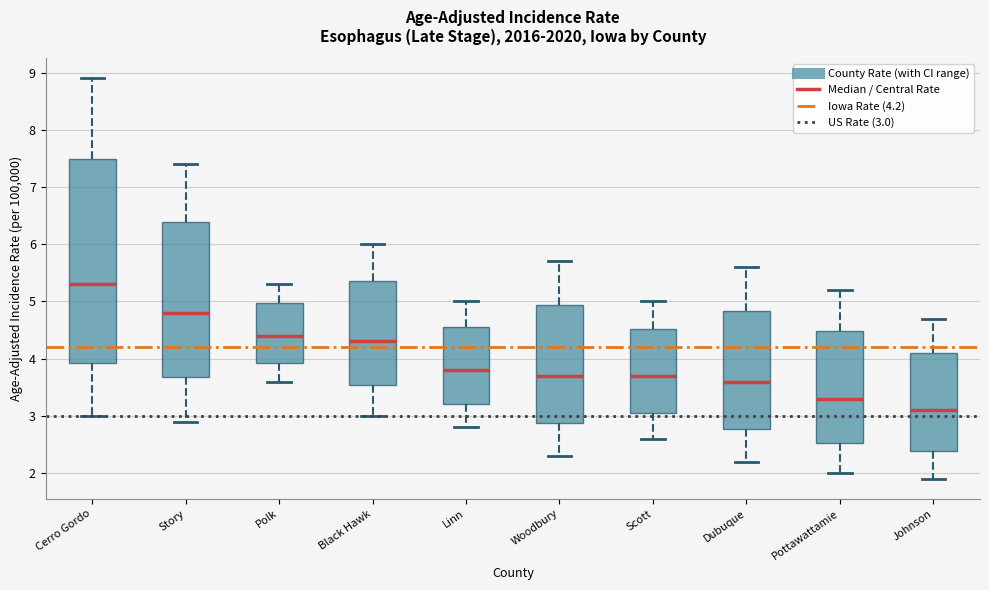

Reading left to right, read every box against the y-axis: the position of its median line, the range the box covers, and the ends of its whiskers. The values are not printed on the chart, so give them approximately, as read against the axis.

Cerro Gordo: median 5.3, box 3.9 to 7.5, whiskers 3.0 to 8.9
Story: median 4.8, box 3.7 to 6.4, whiskers 2.9 to 7.4
Polk: median 4.4, box 3.9 to 5.0, whiskers 3.6 to 5.3
Black Hawk: median 4.3, box 3.5 to 5.4, whiskers 3.0 to 6.0
Linn: median 3.8, box 3.2 to 4.6, whiskers 2.8 to 5.0
Woodbury: median 3.7, box 2.9 to 4.9, whiskers 2.3 to 5.7
Scott: median 3.7, box 3.1 to 4.5, whiskers 2.6 to 5.0
Dubuque: median 3.6, box 2.8 to 4.8, whiskers 2.2 to 5.6
Pottawattamie: median 3.3, box 2.5 to 4.5, whiskers 2.0 to 5.2
Johnson: median 3.1, box 2.4 to 4.1, whiskers 1.9 to 4.7